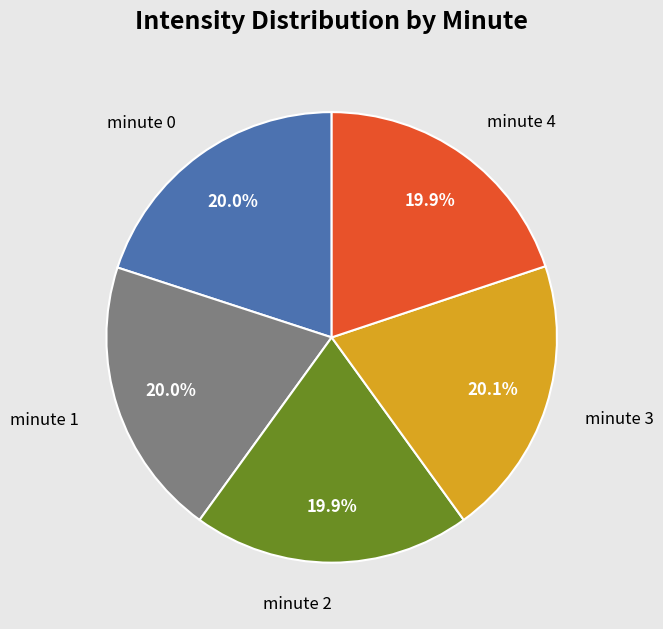

Combined, do minute 4 and minute 1 account for over 50%?

No